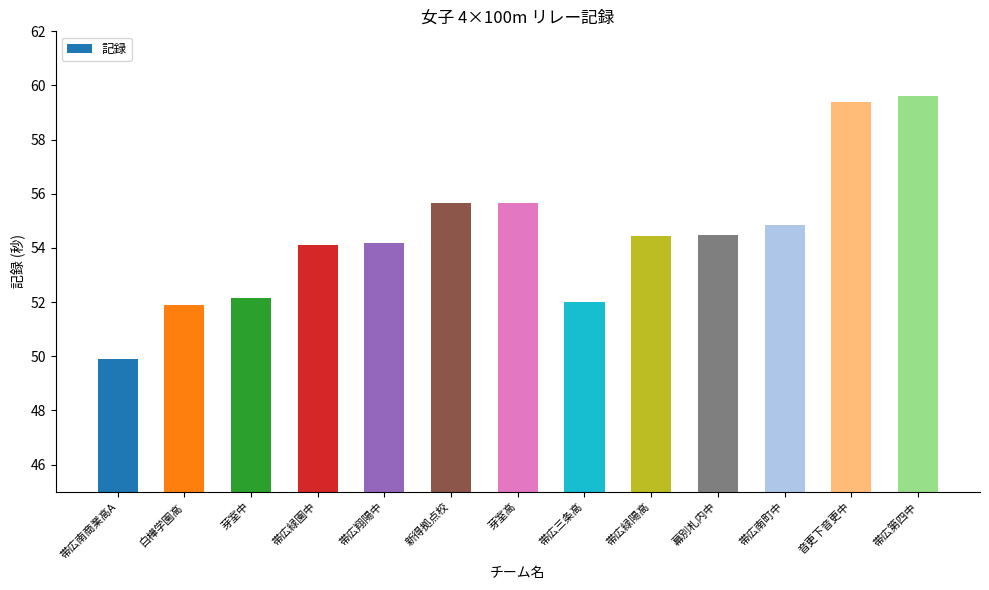

Between 帯広三条高 and 帯広緑陽高, which is larger?

帯広緑陽高